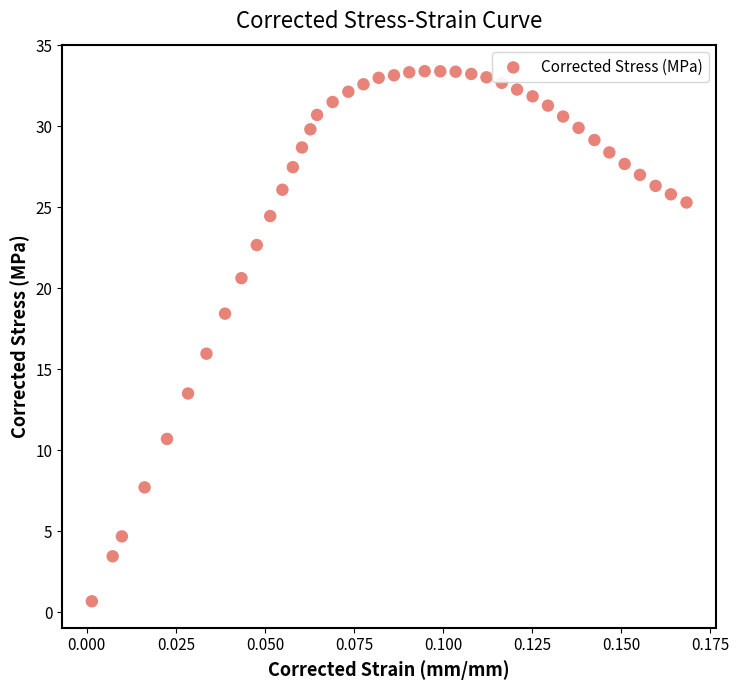

What Y value in the scatter plot is closest to 17?

16.0